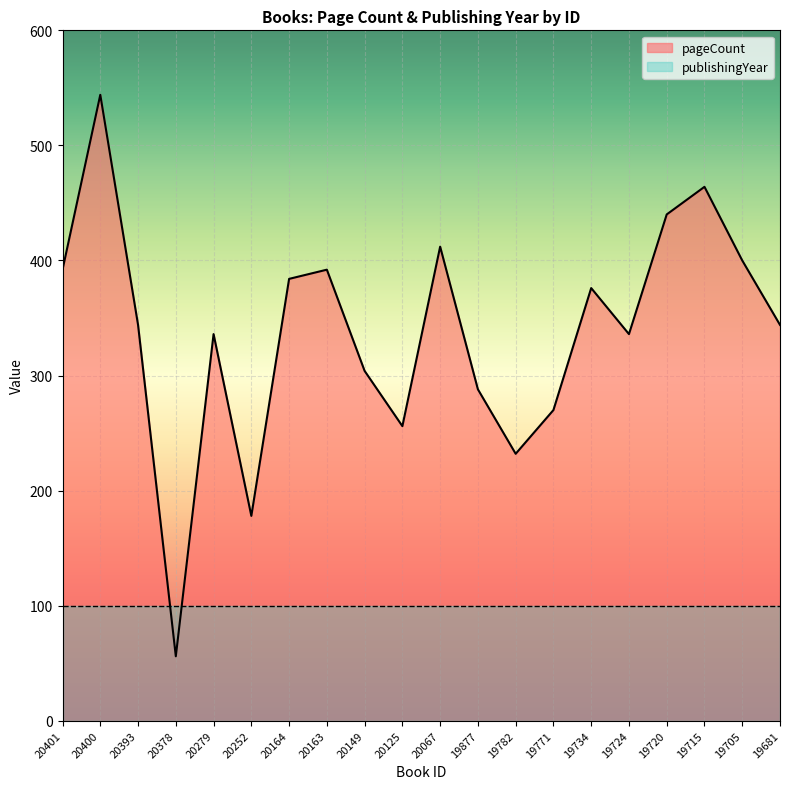

What is the maximum value shown in the chart?

544